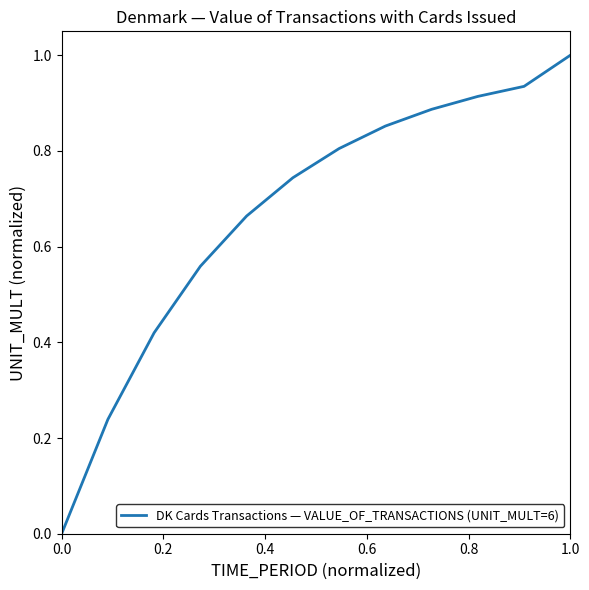

What is the maximum value shown in the chart?

1.0